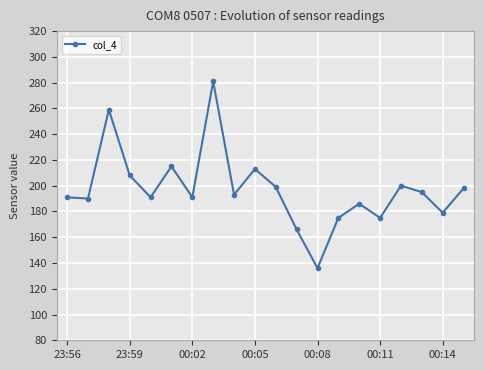

What is the value of the 1st point from the left?

191